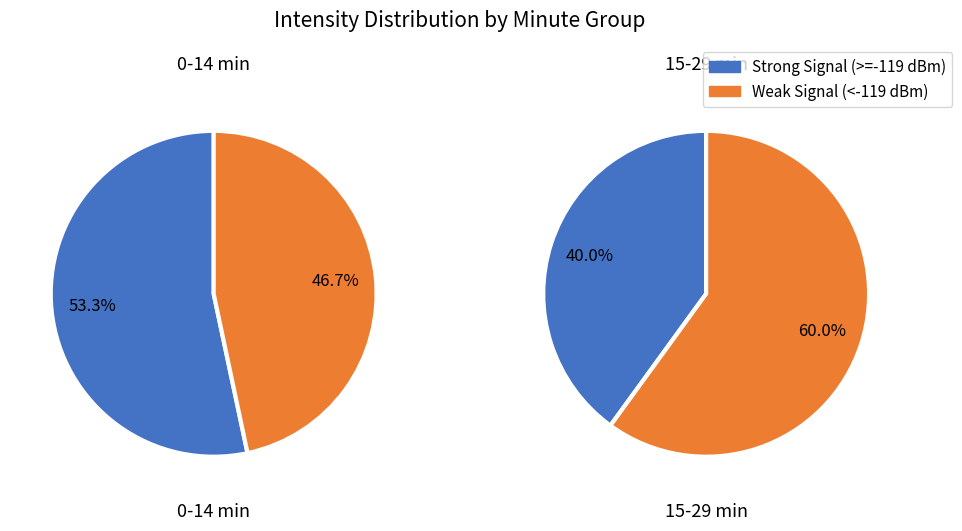

Does 1 account for over 50% of the chart?

No